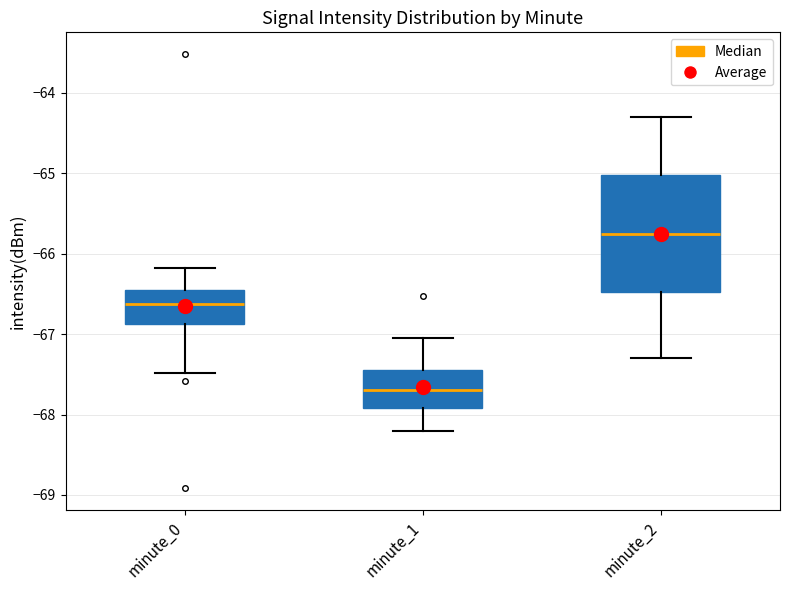

Reading left to right, transcribe this box plot: for each box, give where its median line is, the range the box spans, and where its two whiskers end, as read against the y-axis. The values are not printed on the chart, so give them approximately, as read against the axis.

minute_0: median -66.6, box -66.9 to -66.5, whiskers -67.5 to -66.2
minute_1: median -67.7, box -67.9 to -67.4, whiskers -68.2 to -67.1
minute_2: median -65.7, box -66.5 to -65.0, whiskers -67.3 to -64.3